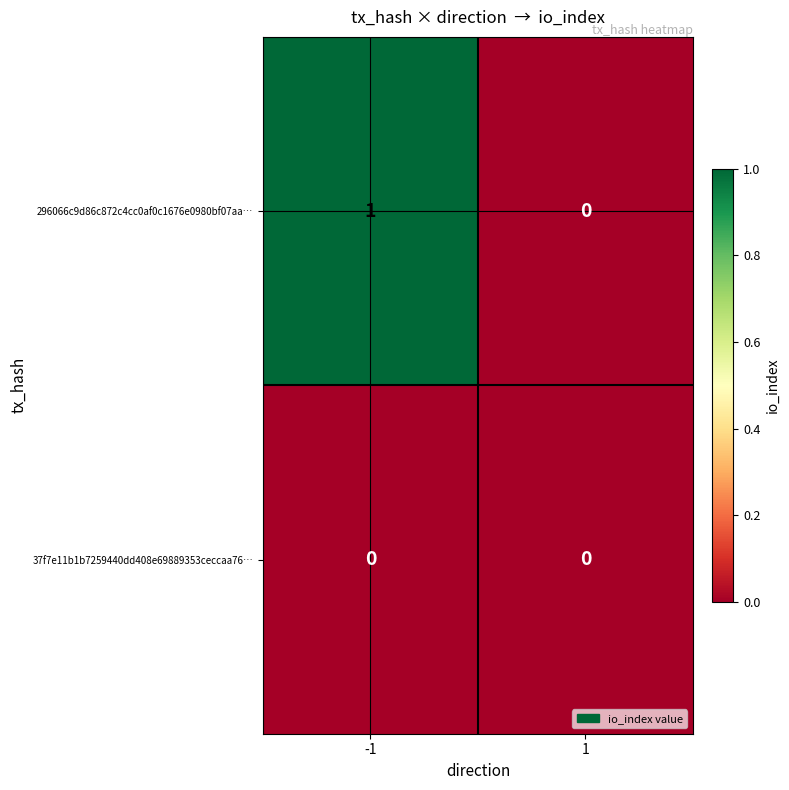

Which series has the largest total across all categories?

296066c9d86c872c4cc0af0c1676e0980bf07aa…